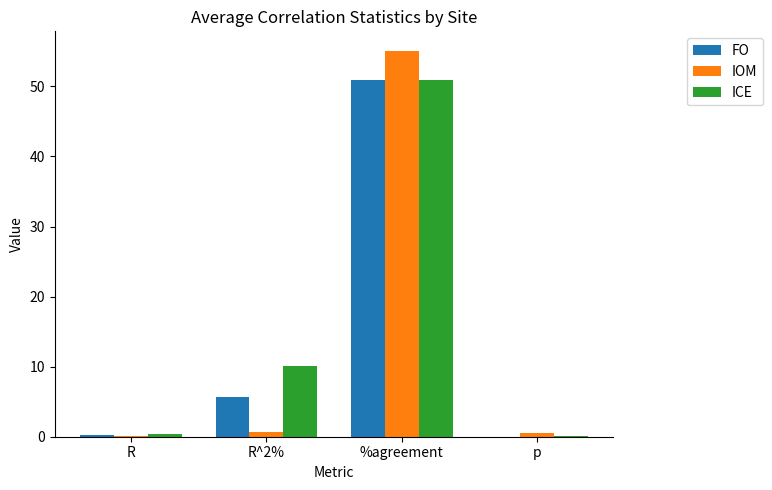

How many groups of bars are there?

4